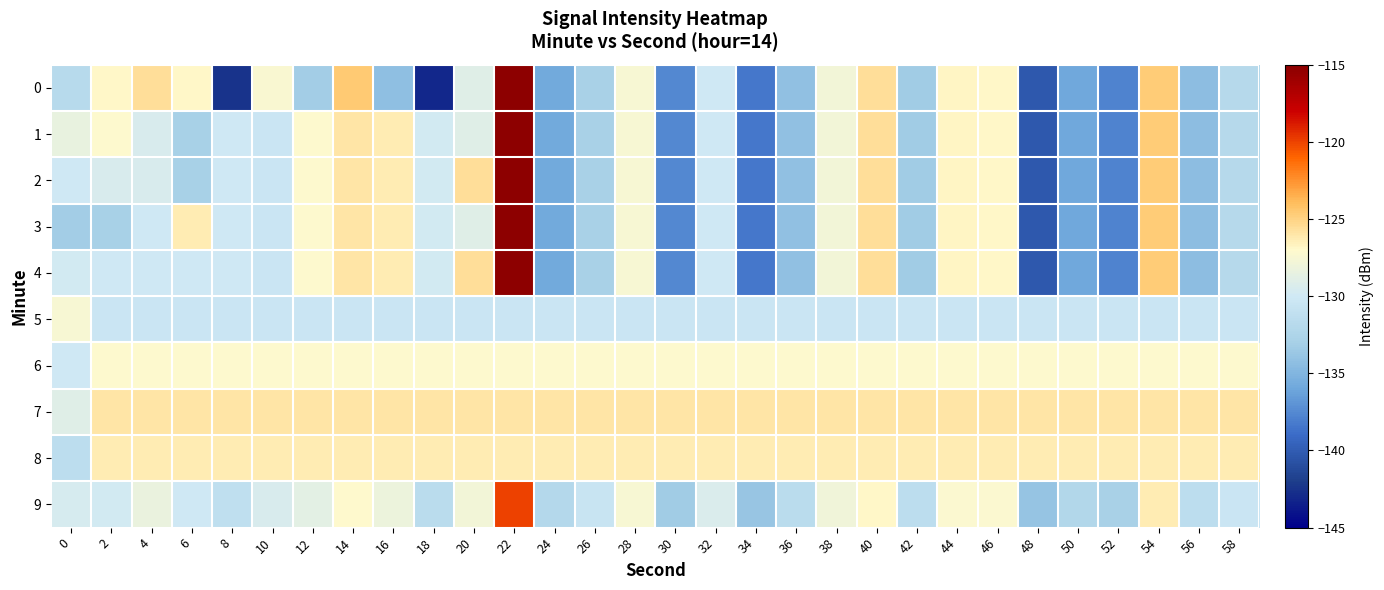

Which series changed the most between 12 and 24?

1